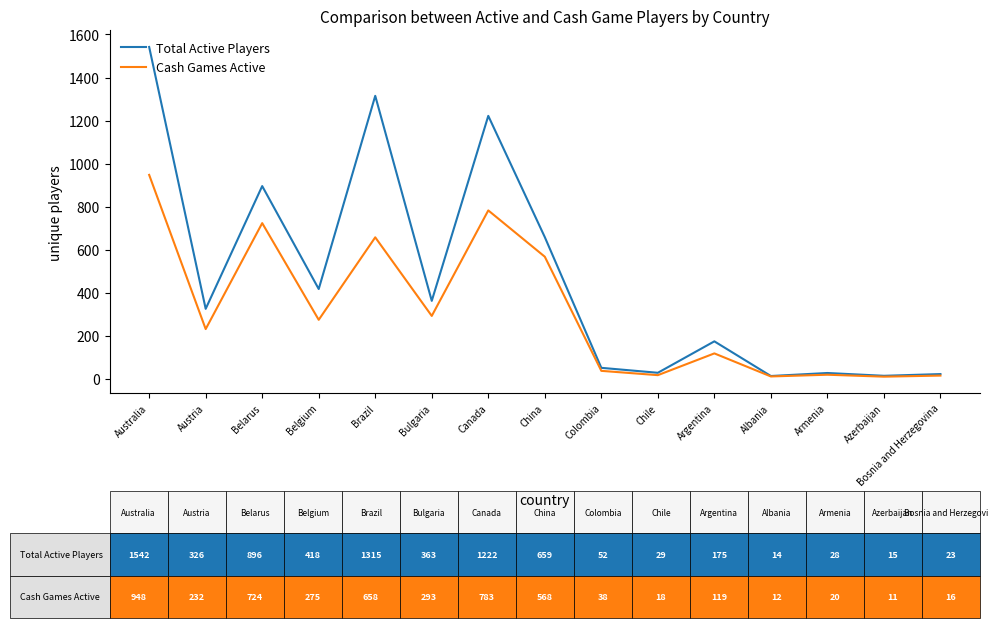

What is the spread (max minus min) of values at Azerbaijan?

4